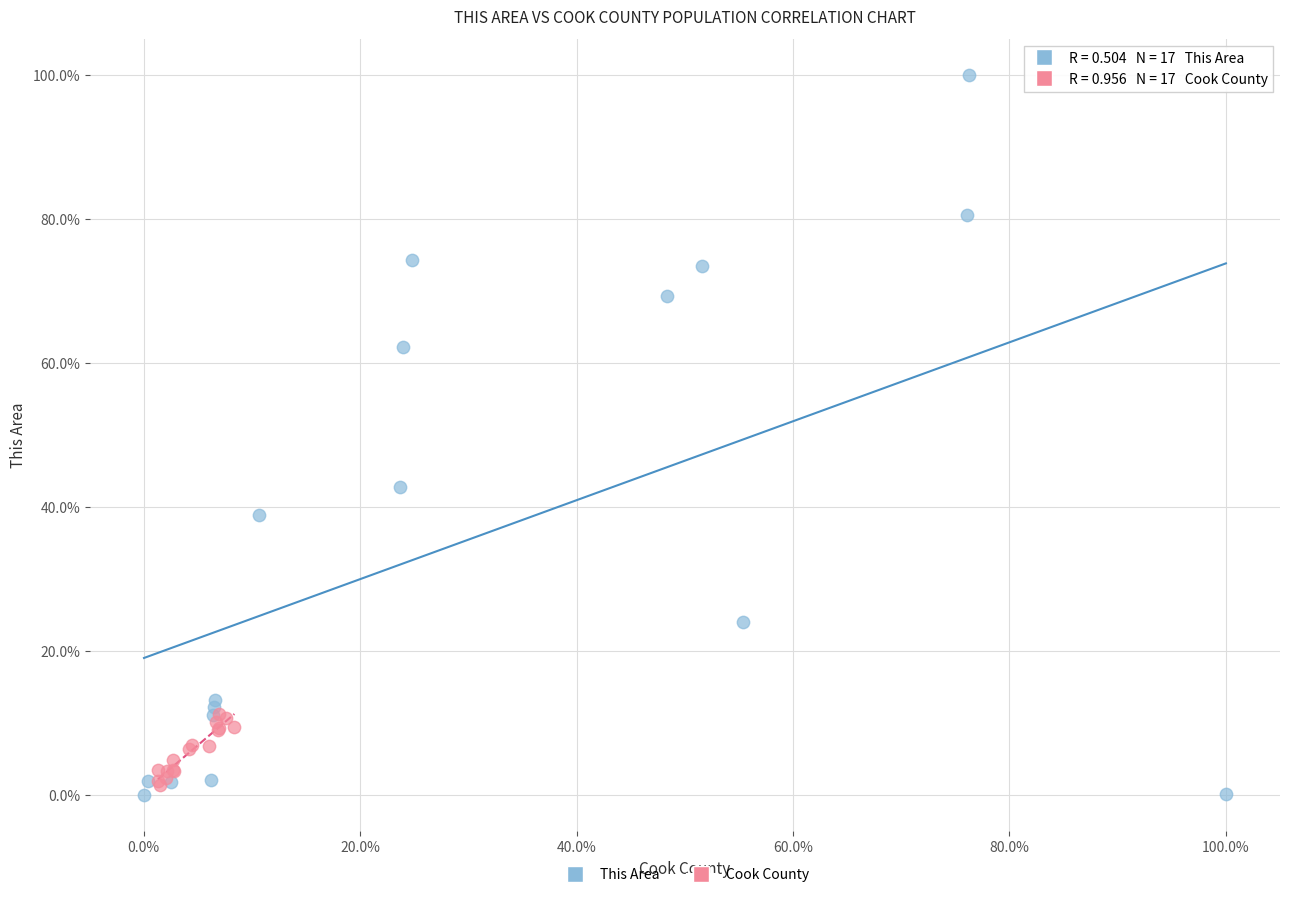

Which series has the largest Y range (max minus min)?

This Area